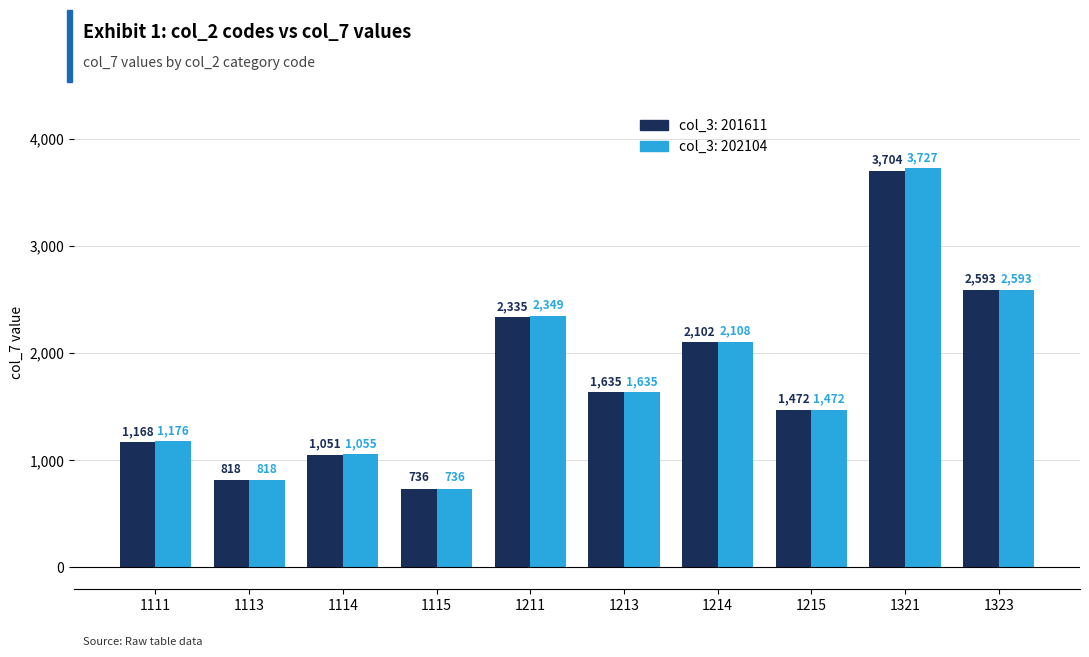

List the series in order of their peak value, lowest first.

col_3: 201611, col_3: 202104